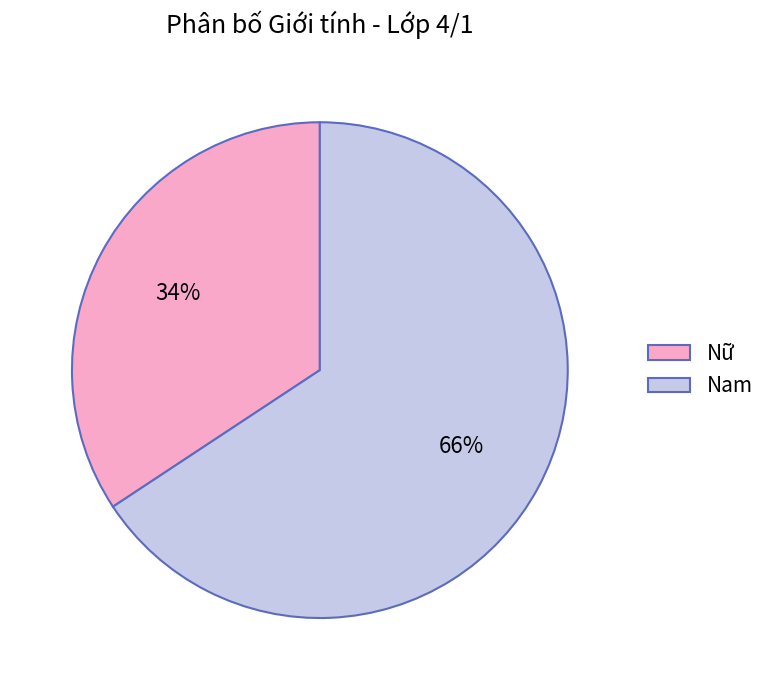

To the nearest percent, what portion does Nam represent?

66%